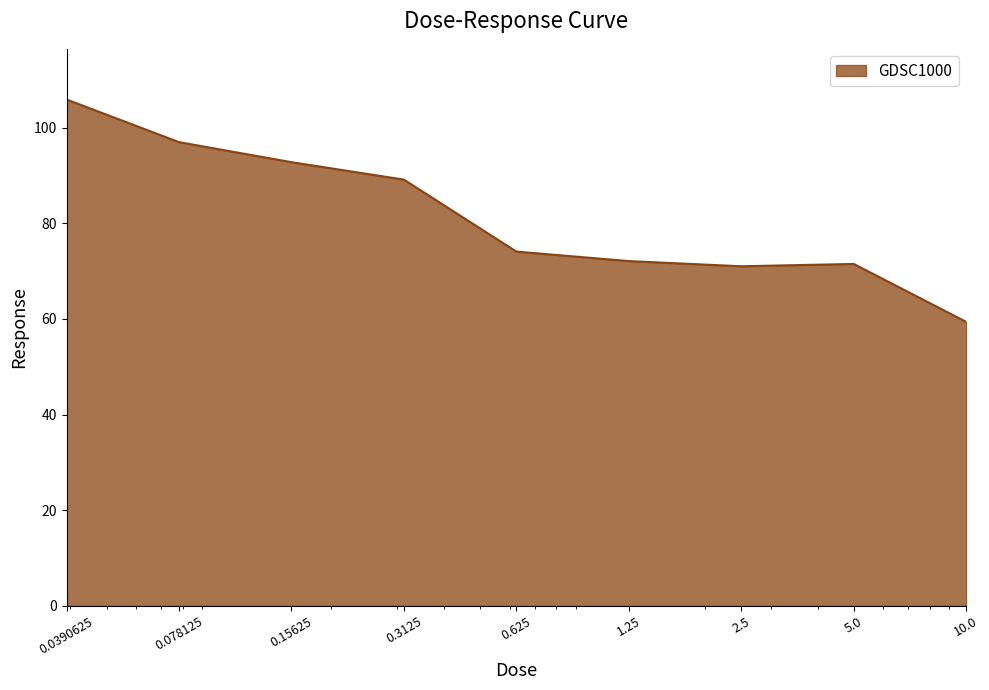

What is the greatest value displayed?

105.9